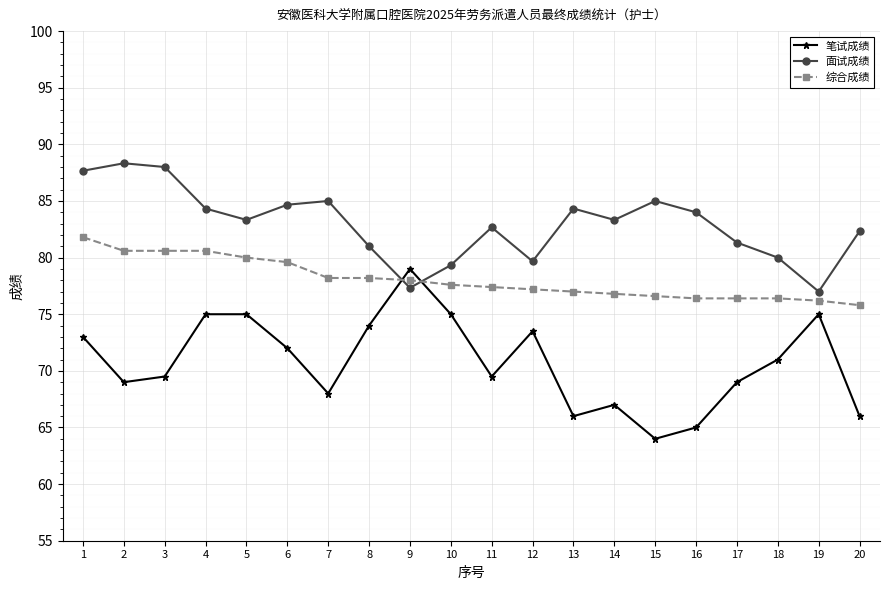

At which category is the sum across all series the highest?

1